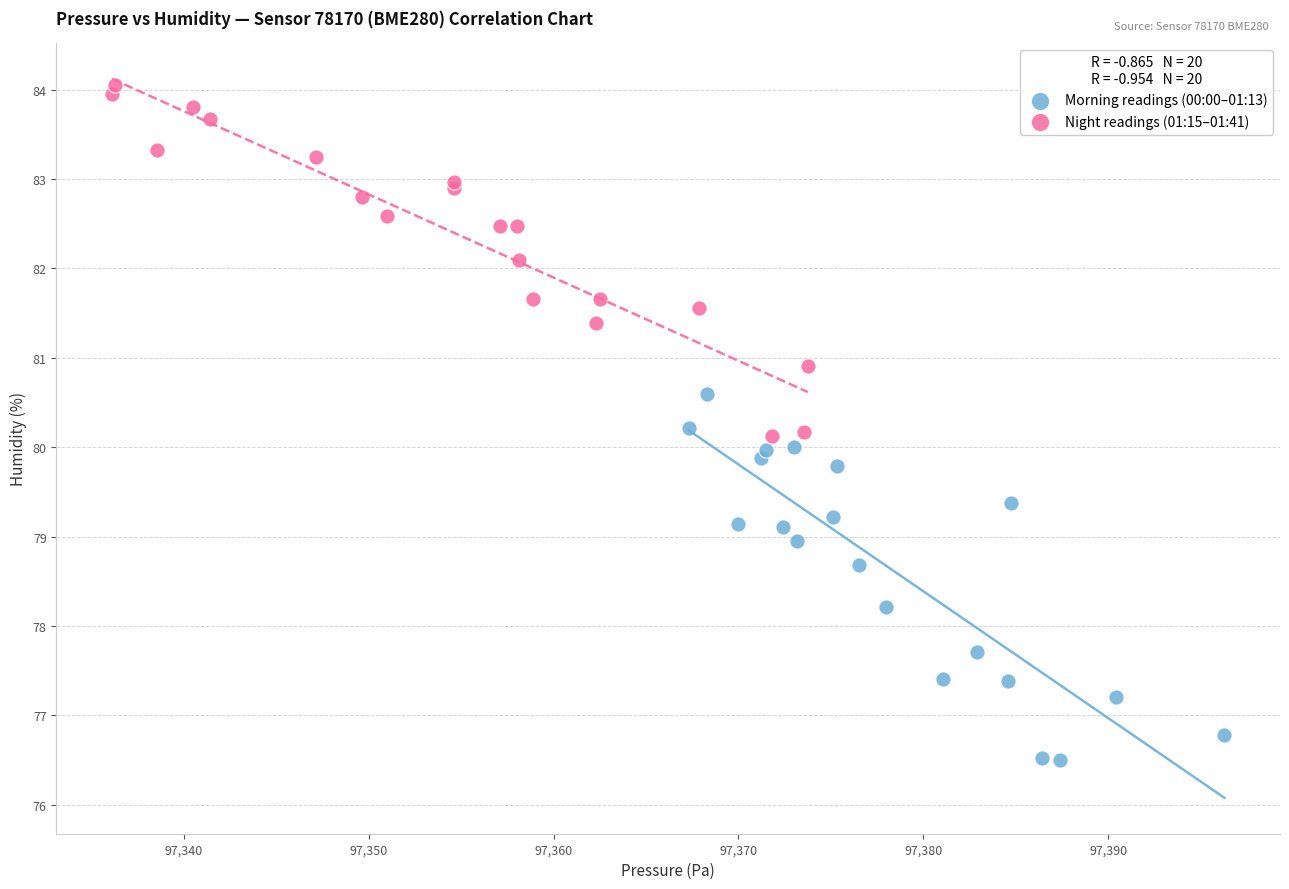

Which series contains the lowest Y value?

Morning readings (00:00–01:13)